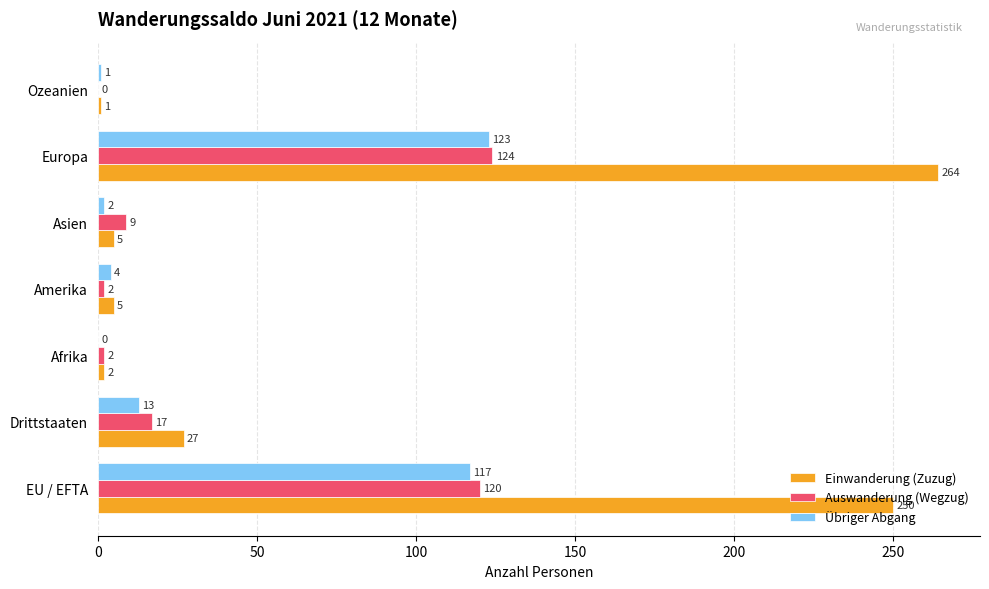

The Übriger Abgang series shows 13 at Drittstaaten. True or false?

True